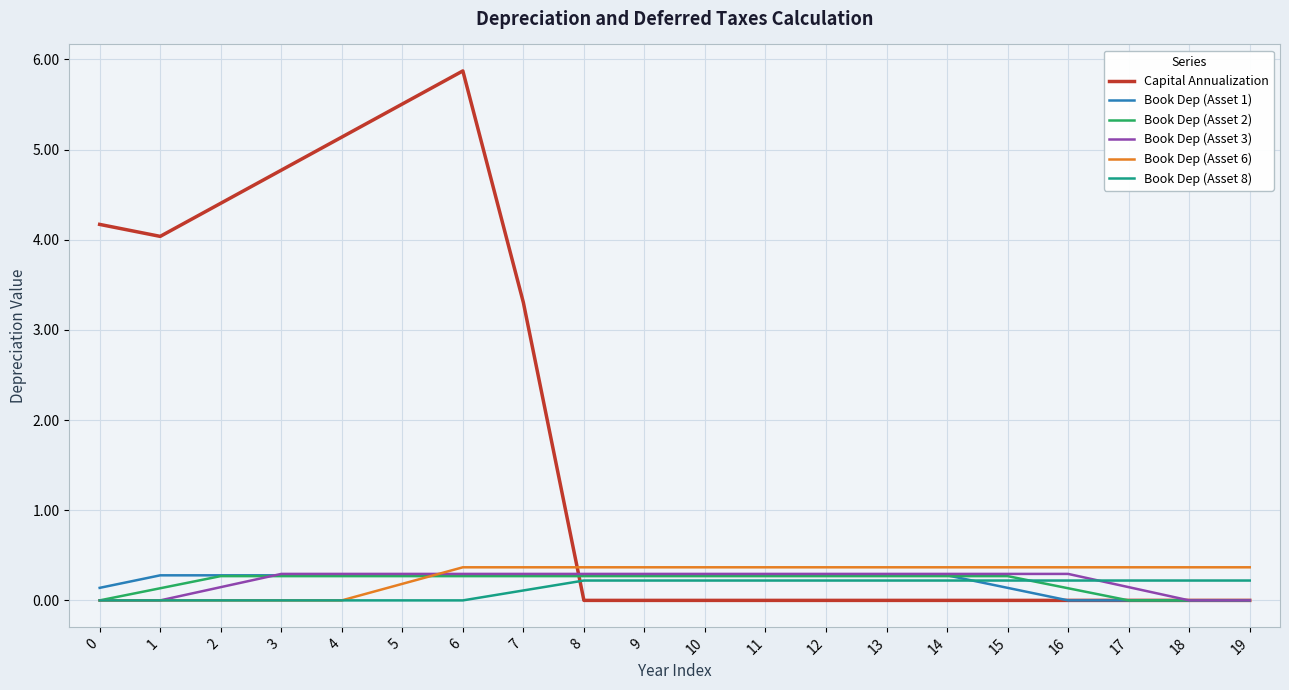

Which series changed the most between 6 and 7?

Capital Annualization